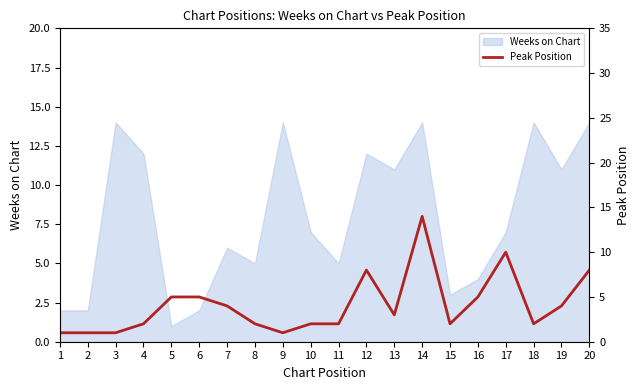

Rank the categories by value from lowest to highest.

1, 2, 3, 9, 4, 8, 10, 11, 15, 18, 13, 7, 19, 5, 6, 16, 12, 20, 17, 14